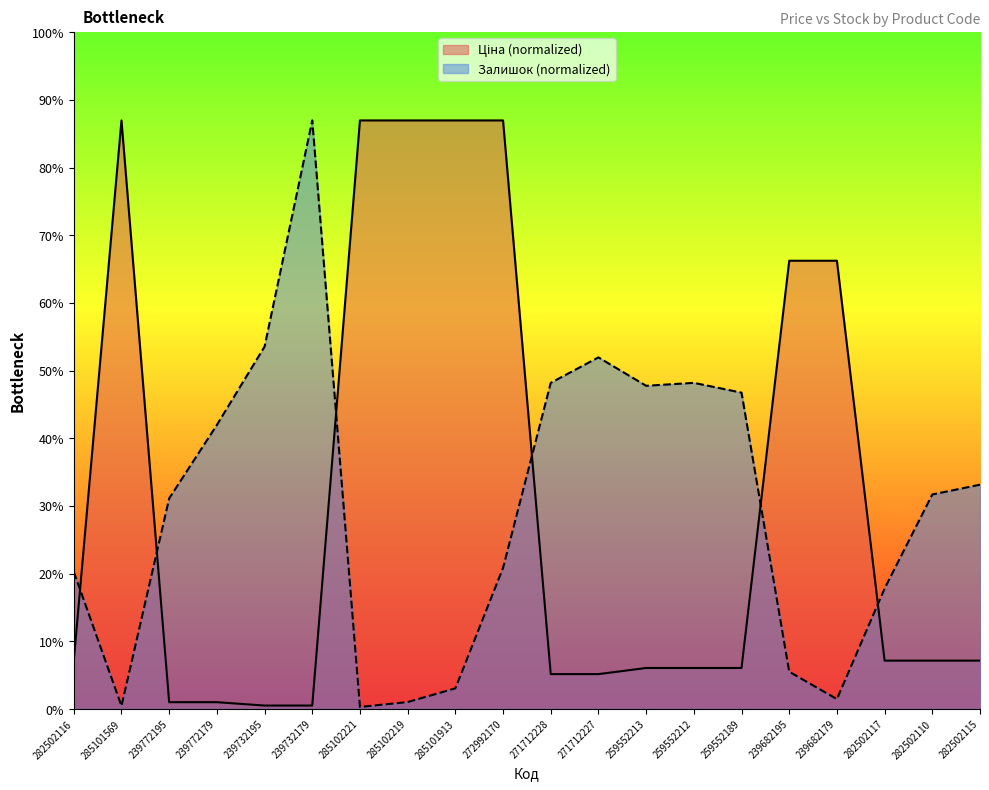

What is the difference between the Залишок values at 272992170 and 282502110?

998.3